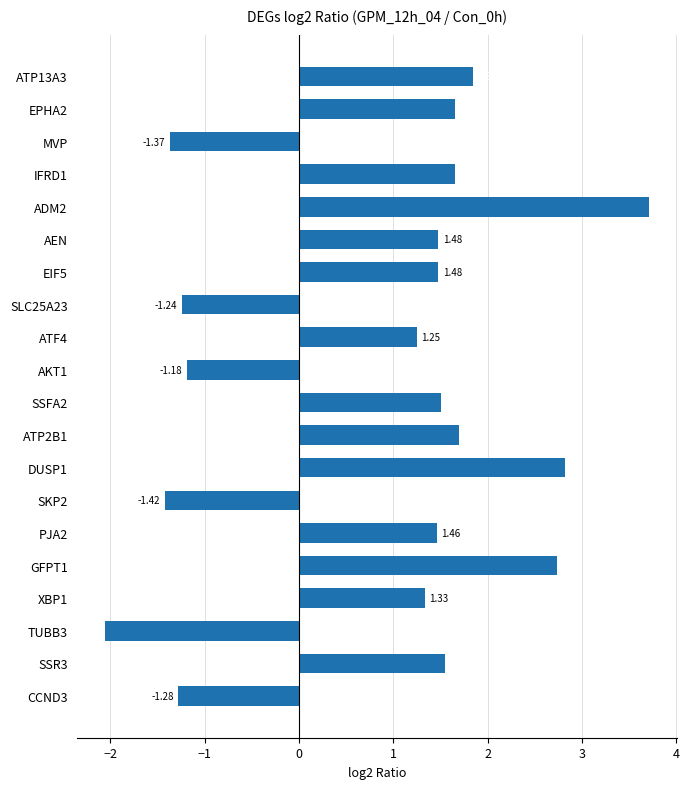

How many data points are above 1?

14